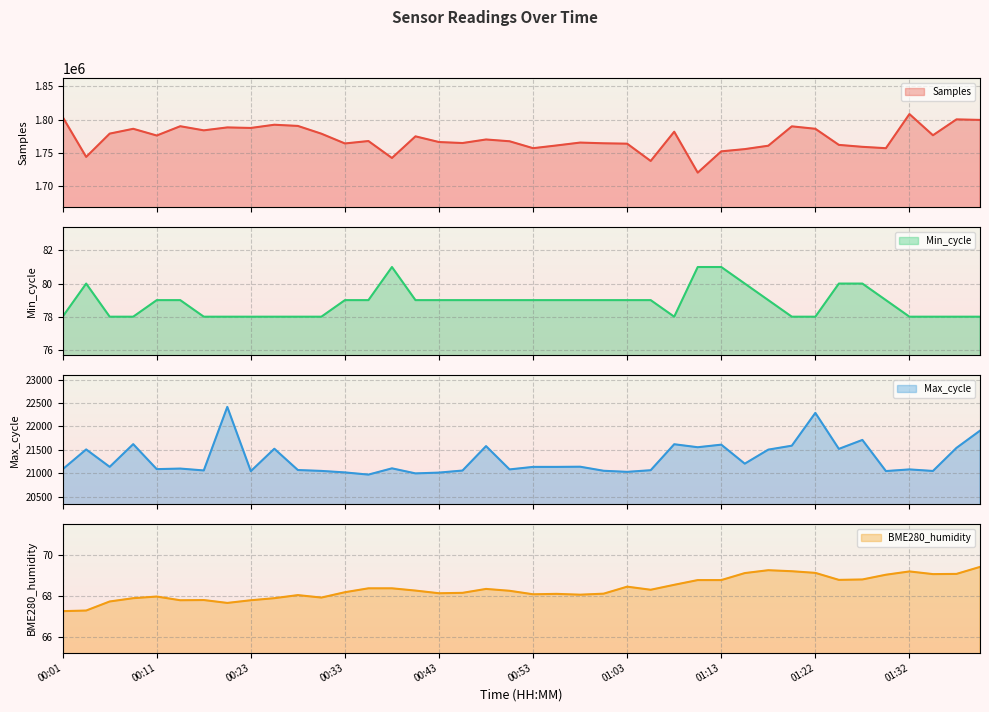

Which category has the highest value across all series?

01:32